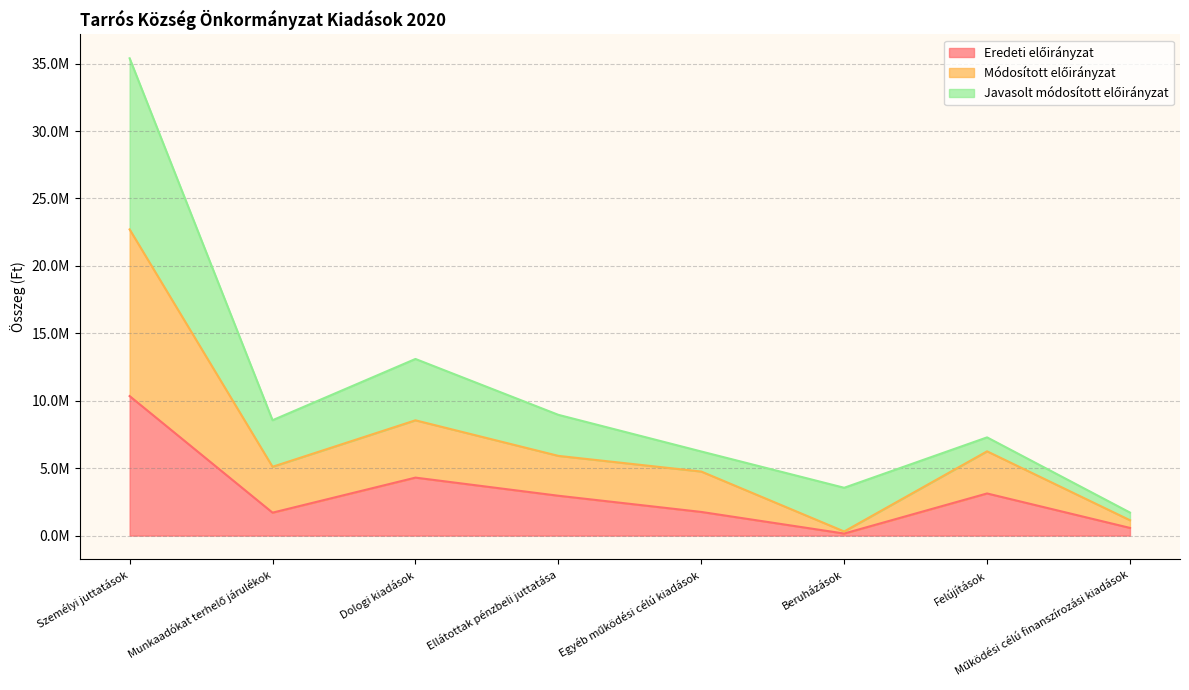

What is the smallest value displayed?

152400